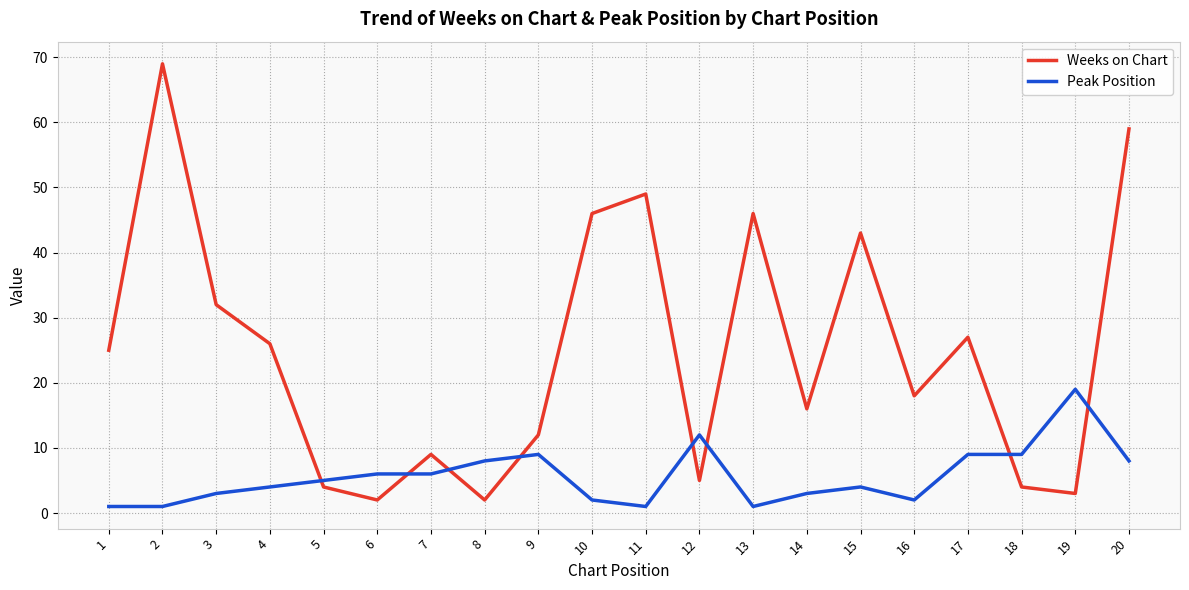

Between which two adjacent categories do Peak Position and Weeks on Chart first intersect?

4 and 5